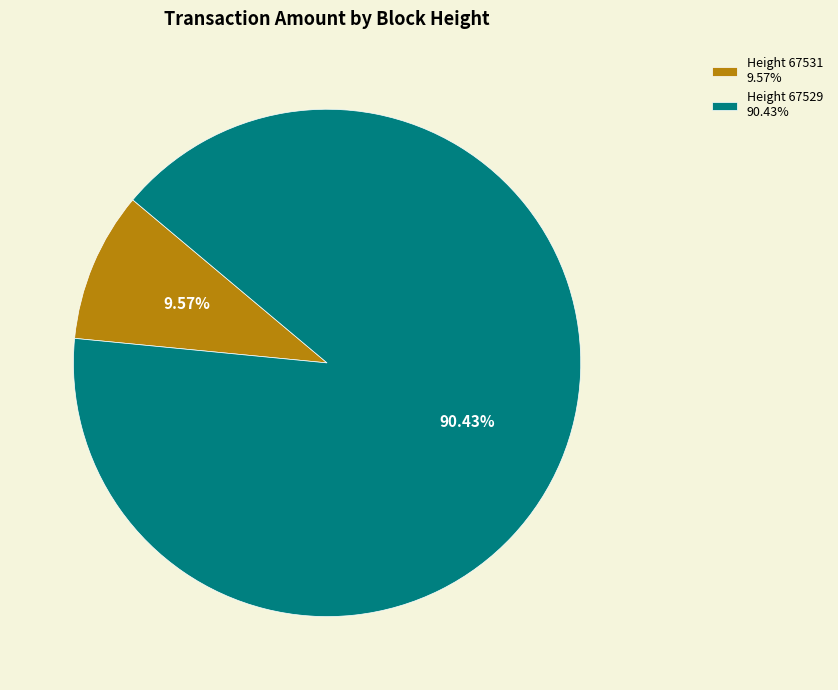

To the nearest percent, what is the difference between the largest and smallest slice percentages?

81%